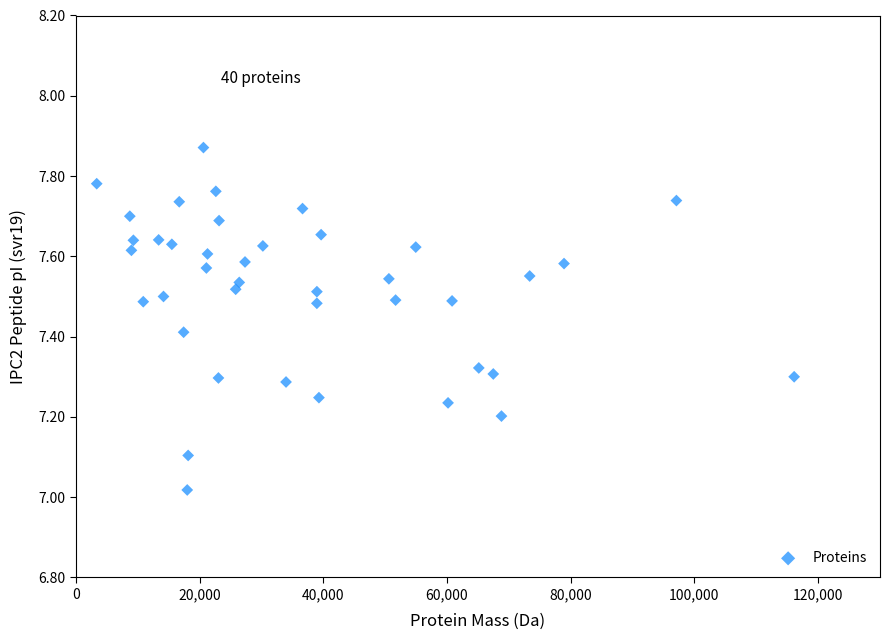

What is the range of X values (max minus min)?

112750.1